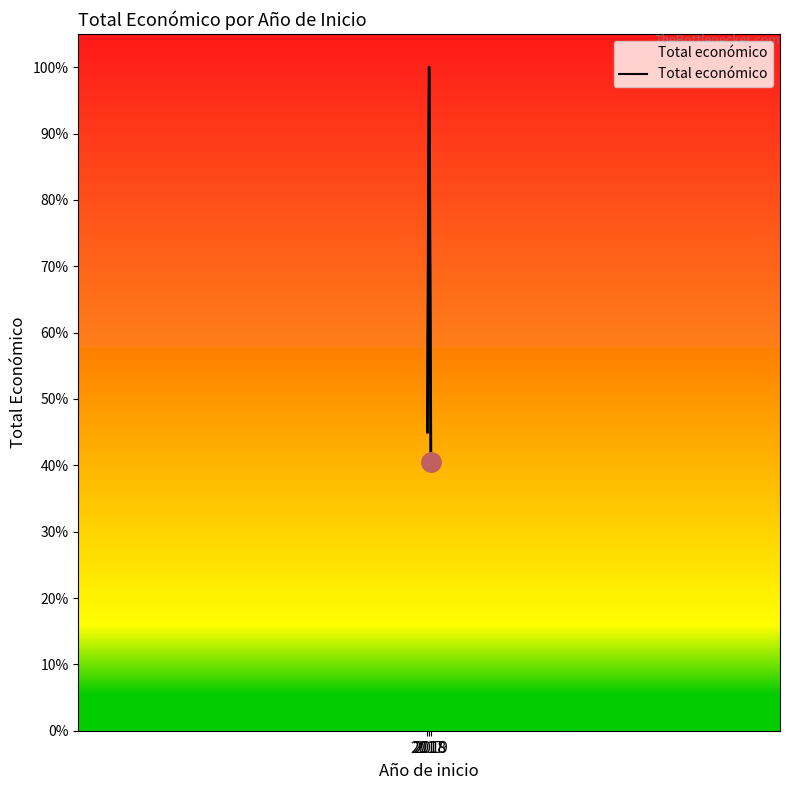

What is the difference between the maximum and minimum values?

14483118